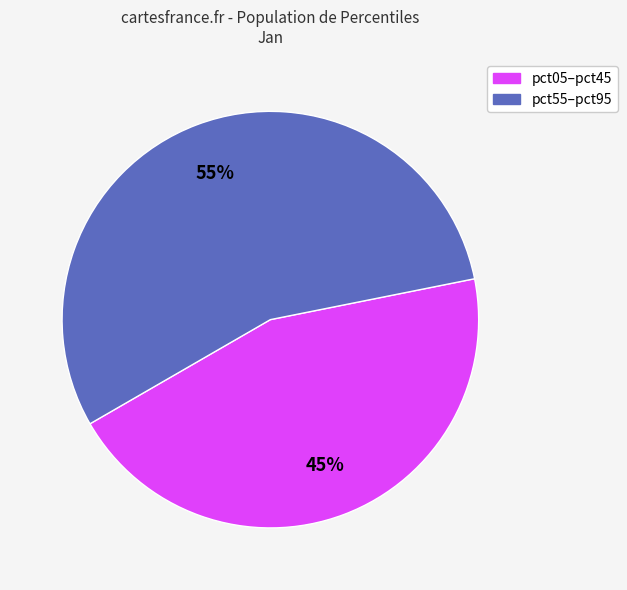

The pct55–pct95 slice represents 64% of the pie. True or false?

False